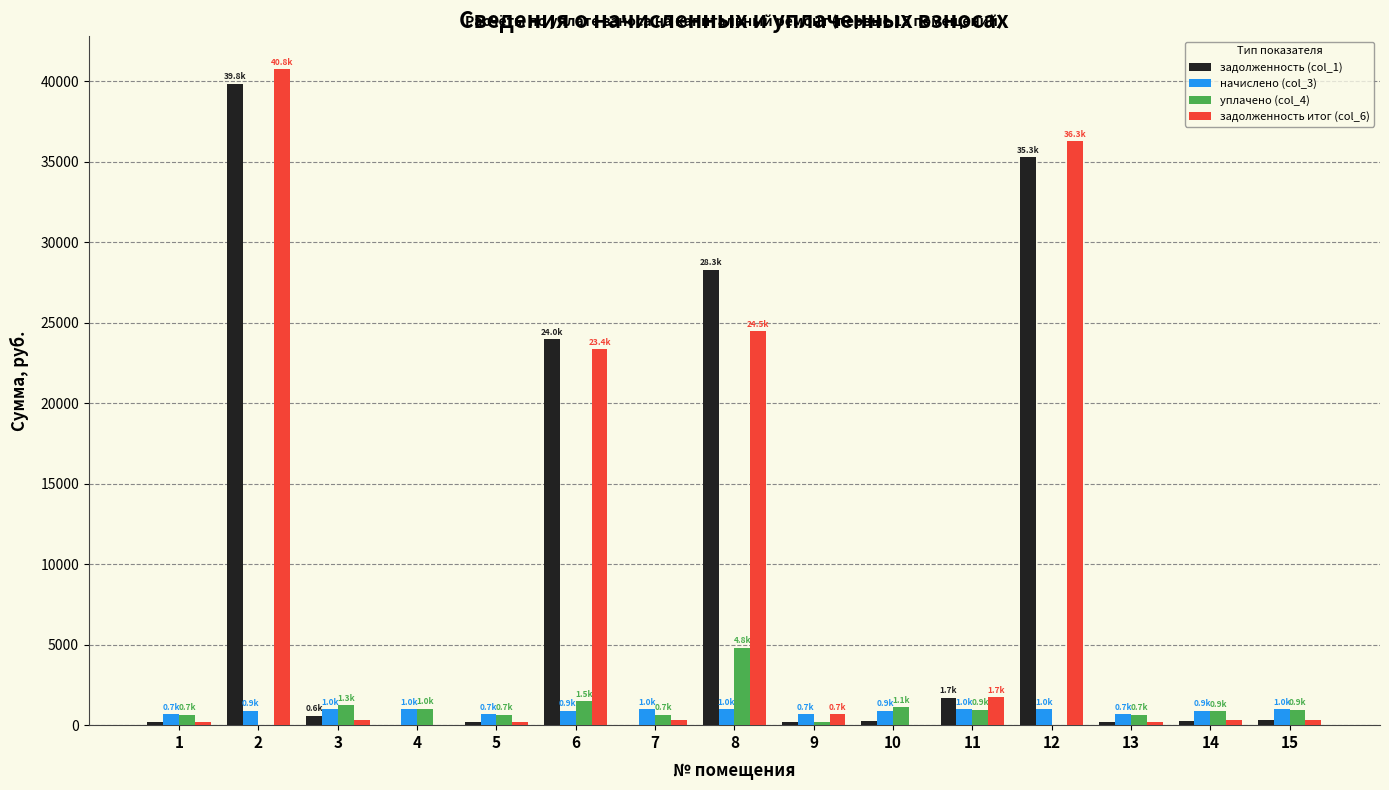

What is the total value across all series at 6?

49723.2